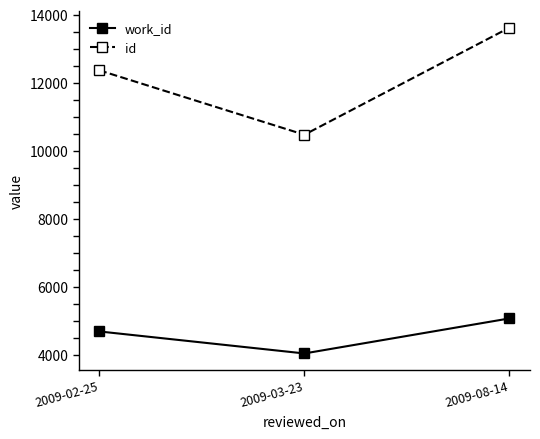

Between 2009-02-25 and 2009-08-14, which series saw the biggest shift?

id